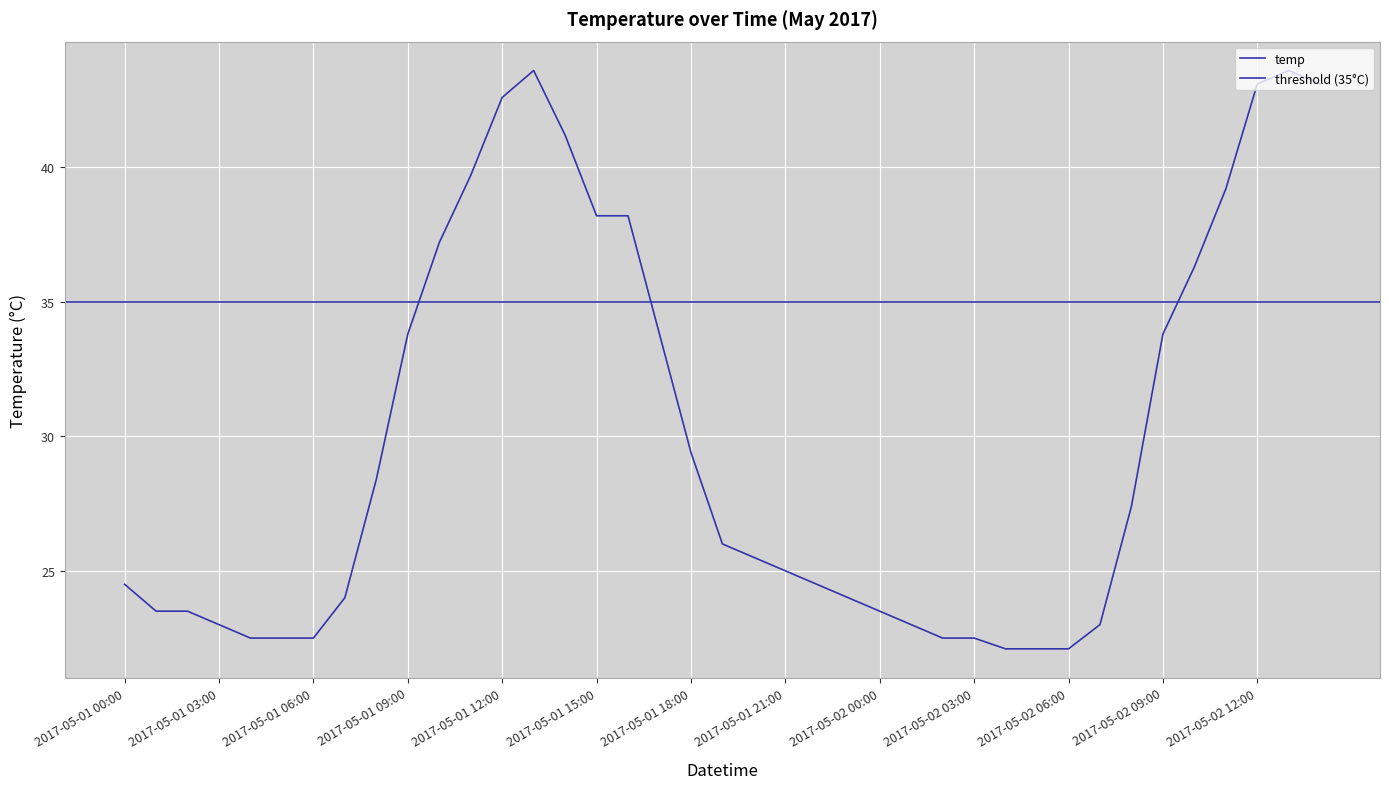

What position from the left is 2017-05-02 05:00?

30